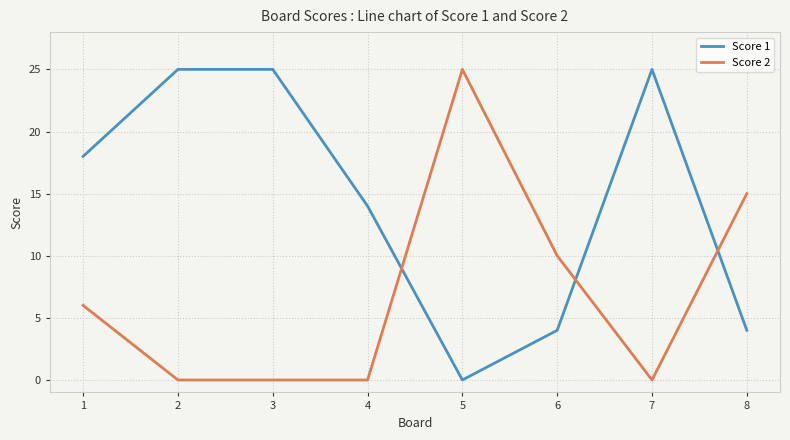

Rank the series at 5 from lowest to highest value.

Score 1, Score 2